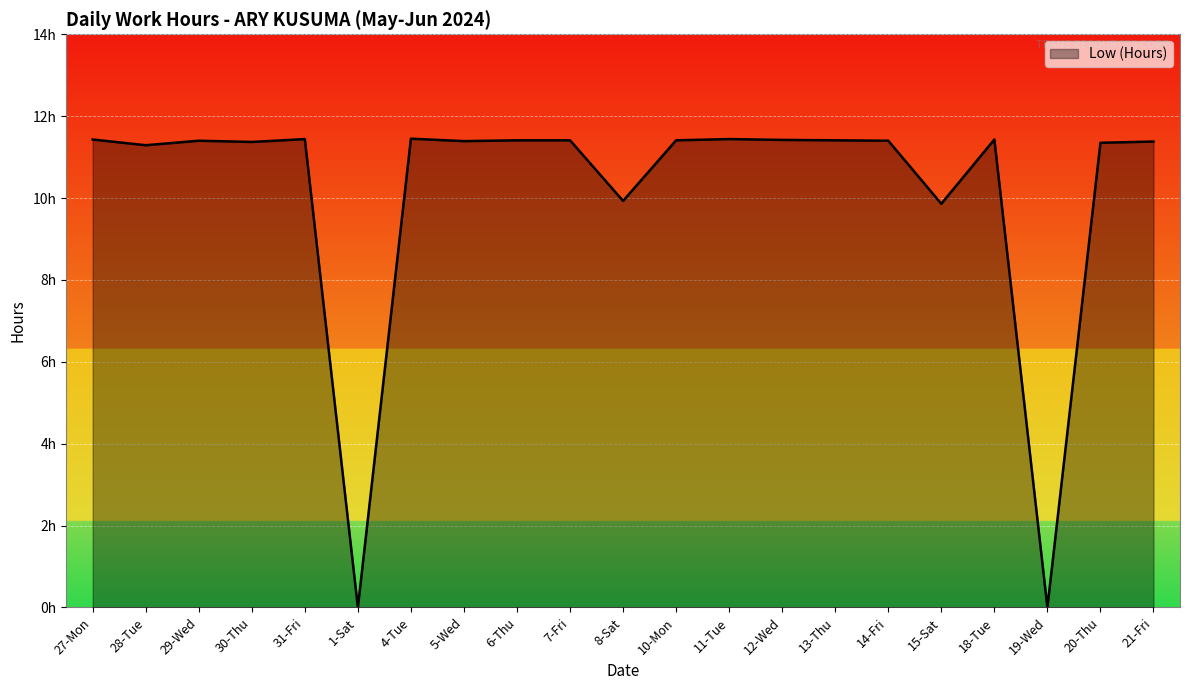

List the labels in order of value, largest first.

4-Tue, 31-Fri, 11-Tue, 27-Mon, 18-Tue, 12-Wed, 6-Thu, 7-Fri, 10-Mon, 13-Thu, 29-Wed, 14-Fri, 5-Wed, 21-Fri, 30-Thu, 20-Thu, 28-Tue, 8-Sat, 15-Sat, 1-Sat, 19-Wed